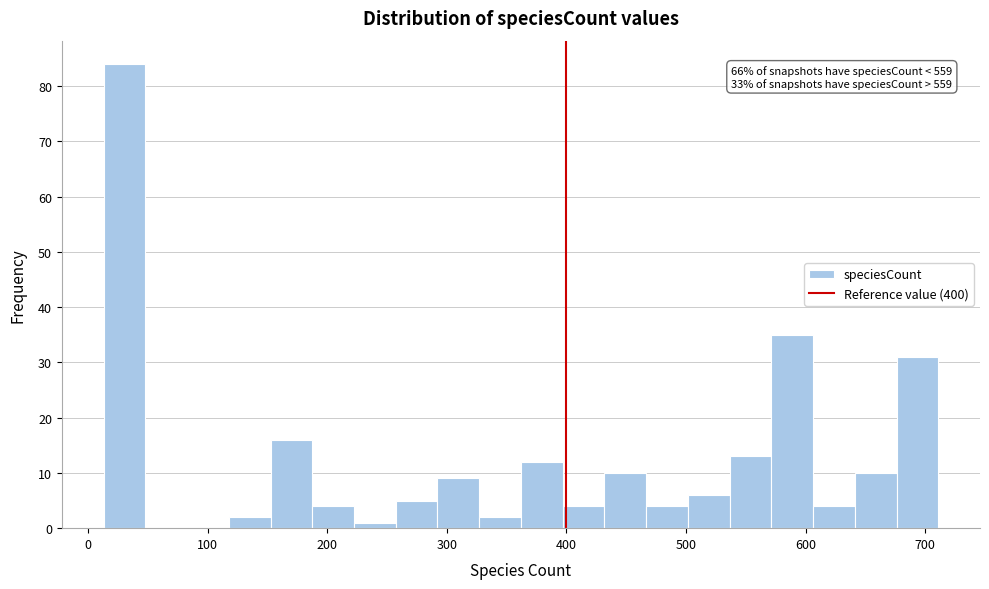

Around what value on the x-axis is the tallest bar? Give the approximate position of its centre, as read against the axis.

30